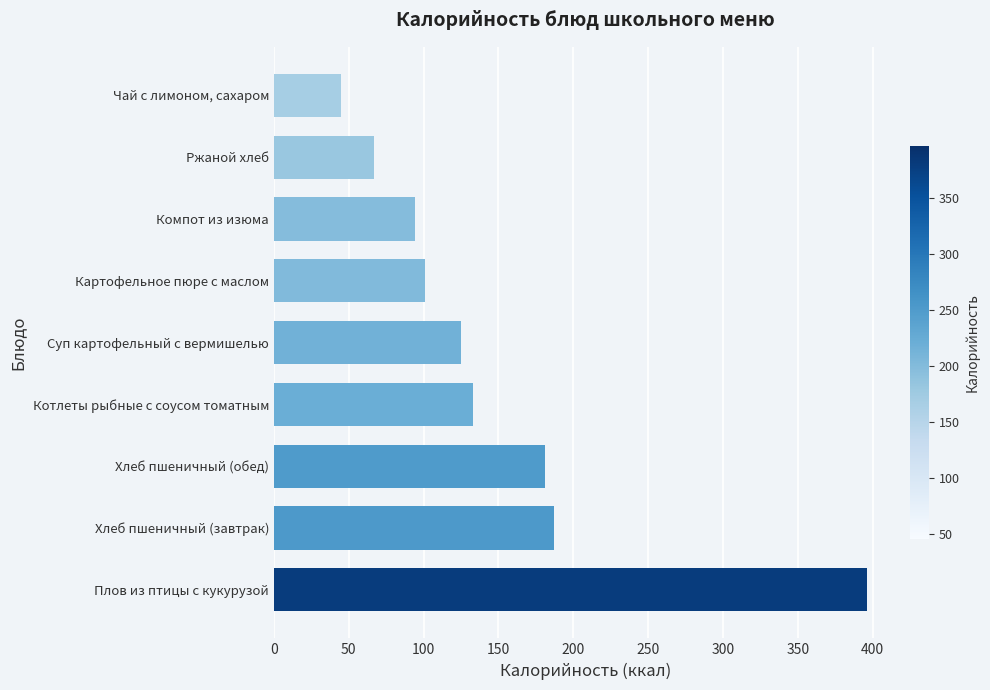

Rank the categories by value from lowest to highest.

Чай с лимоном, сахаром, Ржаной хлеб, Компот из изюма, Картофельное пюре с маслом, Суп картофельный с вермишелью, Котлеты рыбные с соусом томатным, Хлеб пшеничный (обед), Хлеб пшеничный (завтрак), Плов из птицы с кукурузой